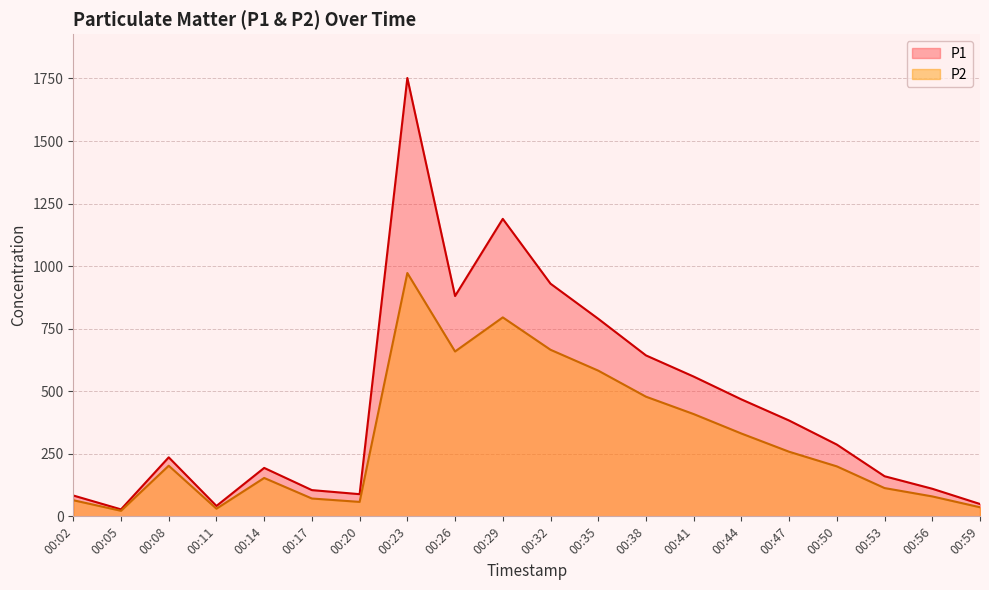

How many values in the P2 series exceed 202?

10